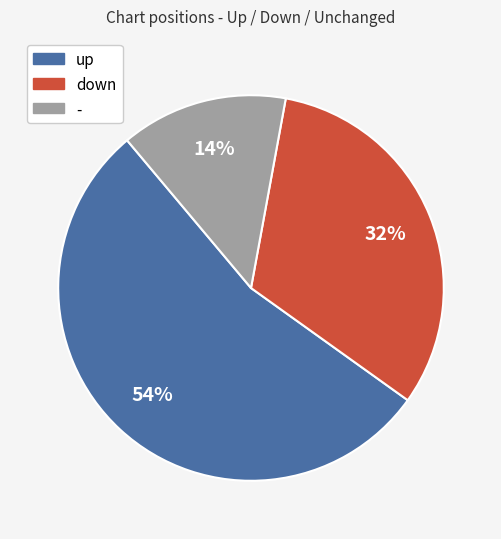

How many slices are in this pie chart?

3